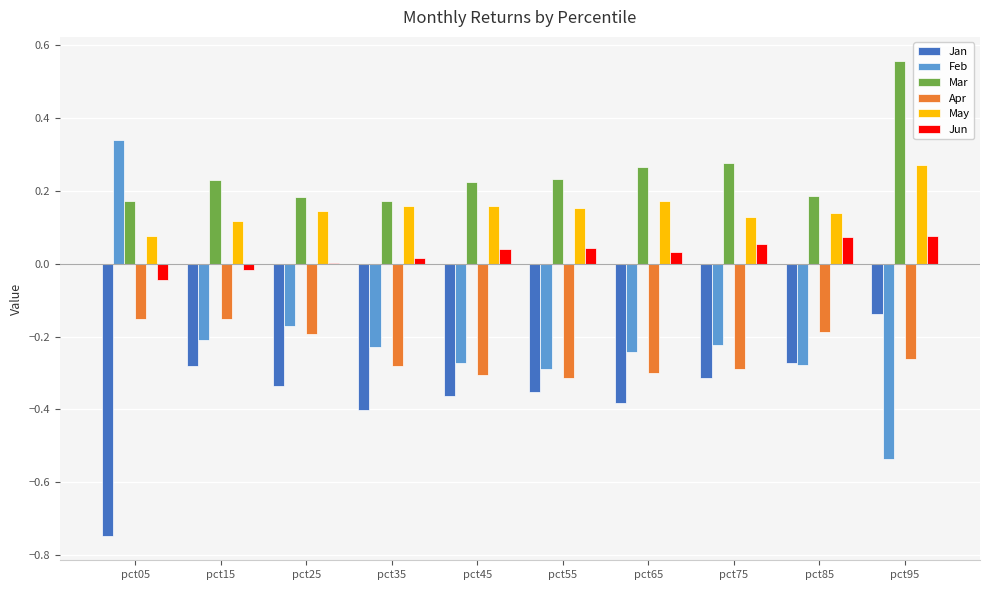

Which label corresponds to the largest value in the chart?

pct95